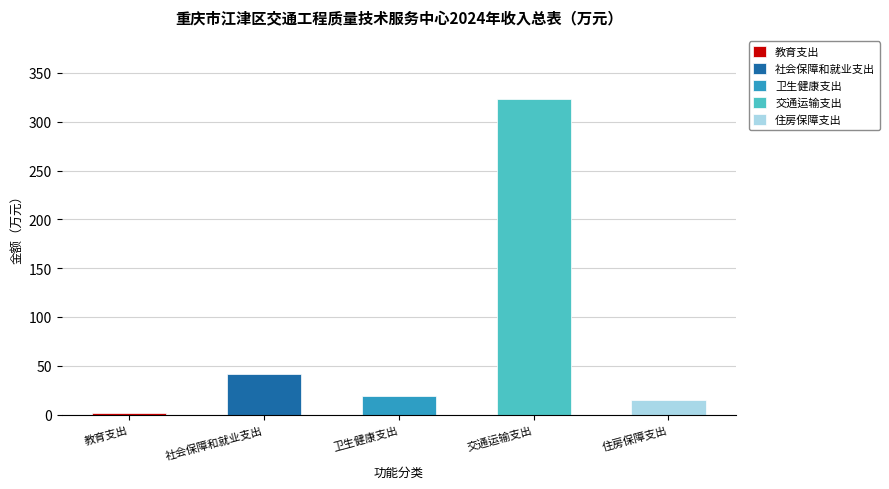

True or false: the data shows 521.1 at 交通运输支出.

False